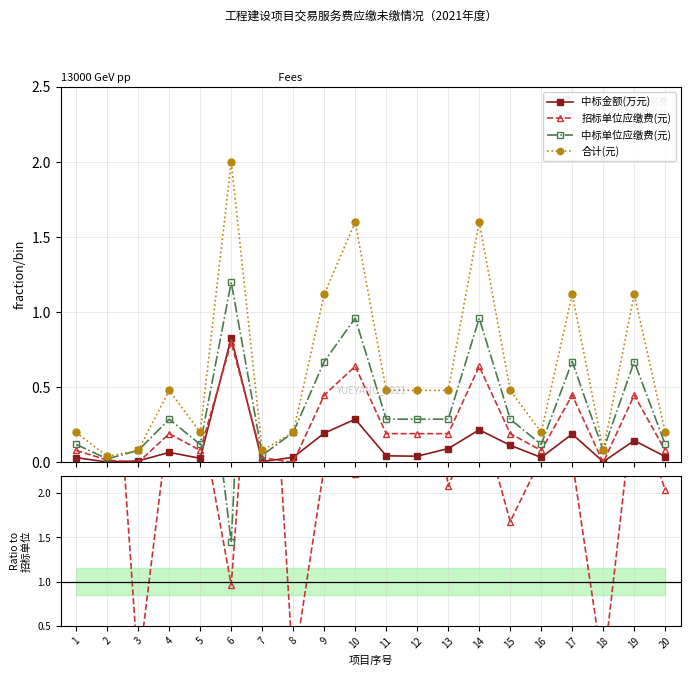

List the series in order of their overall mean, highest first.

合计(元), 中标单位应缴费(元), 招标单位应缴费(元), 中标金额(万元)